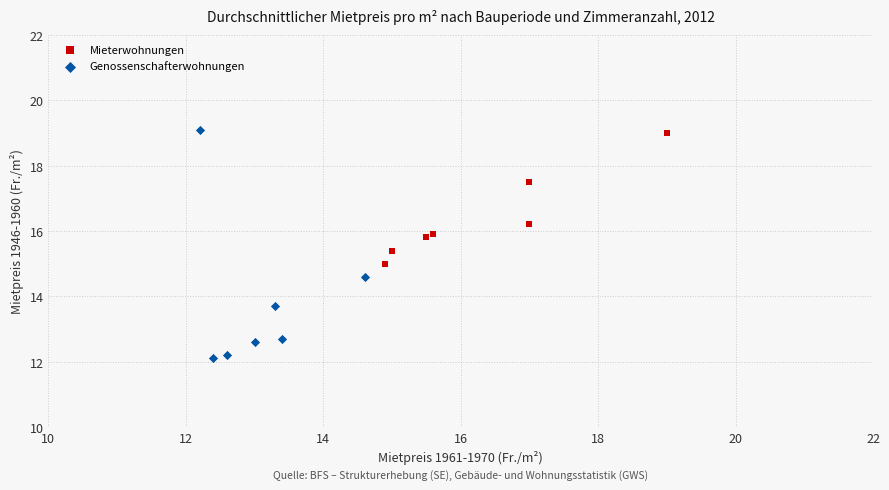

Which series has the widest spread of Y values?

Genossenschafterwohnungen